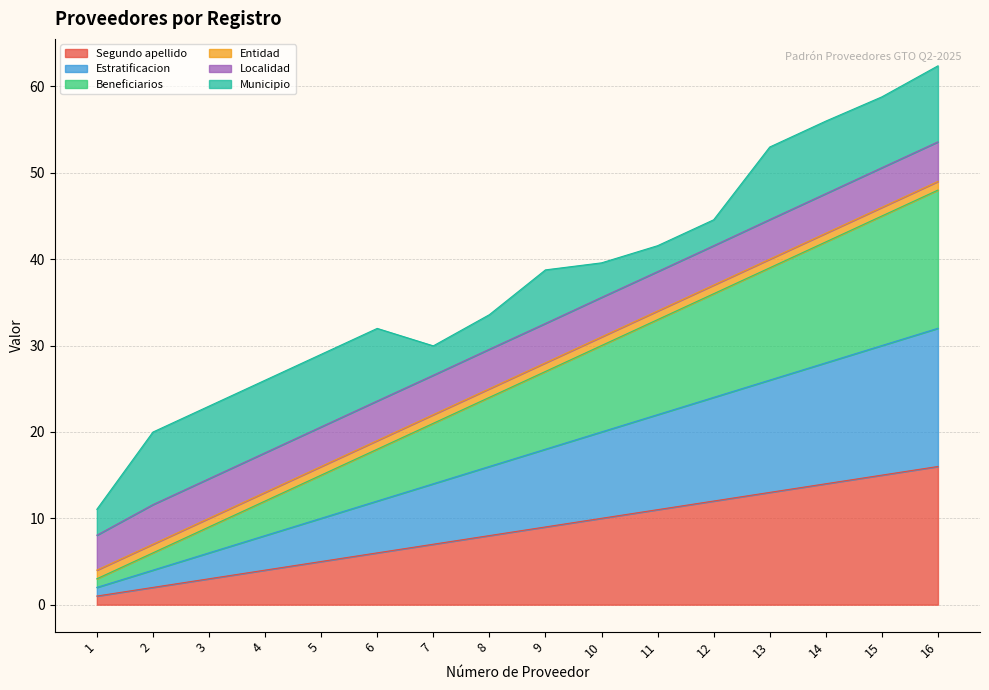

Which category has the lowest value across all series?

1